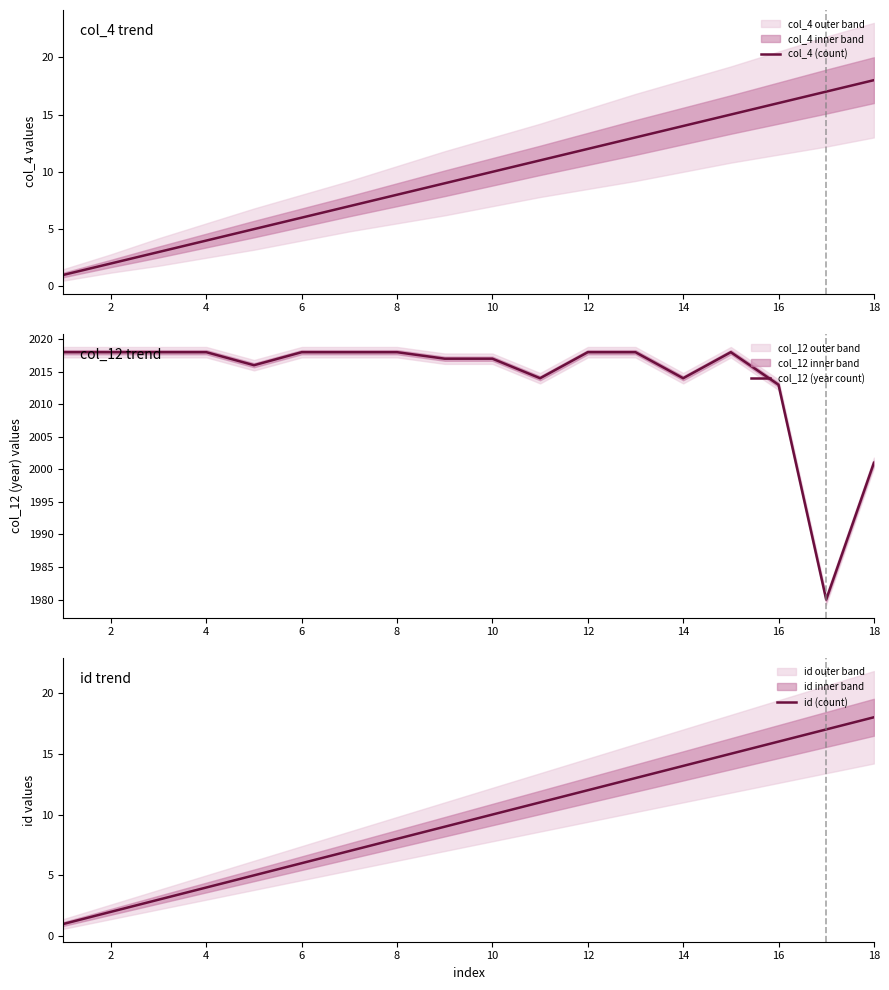

What is the spread (max minus min) of values at 2?

2016